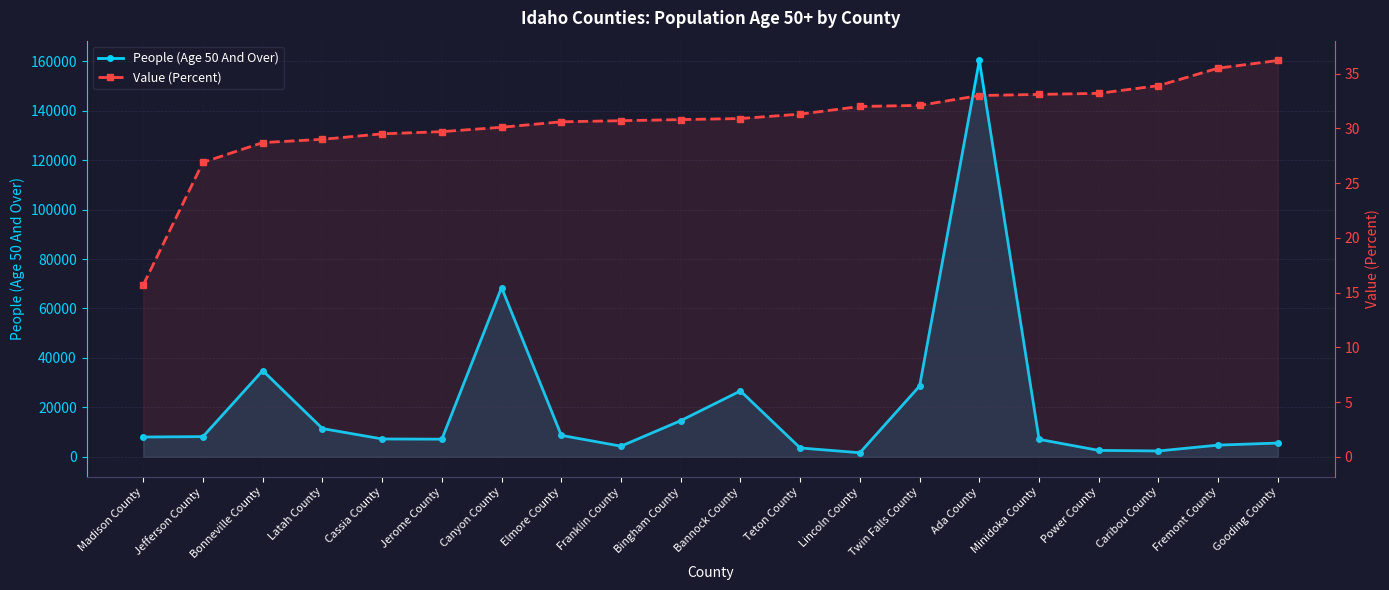

Where is Value (Percent) nearest to the value 25?

Jefferson County